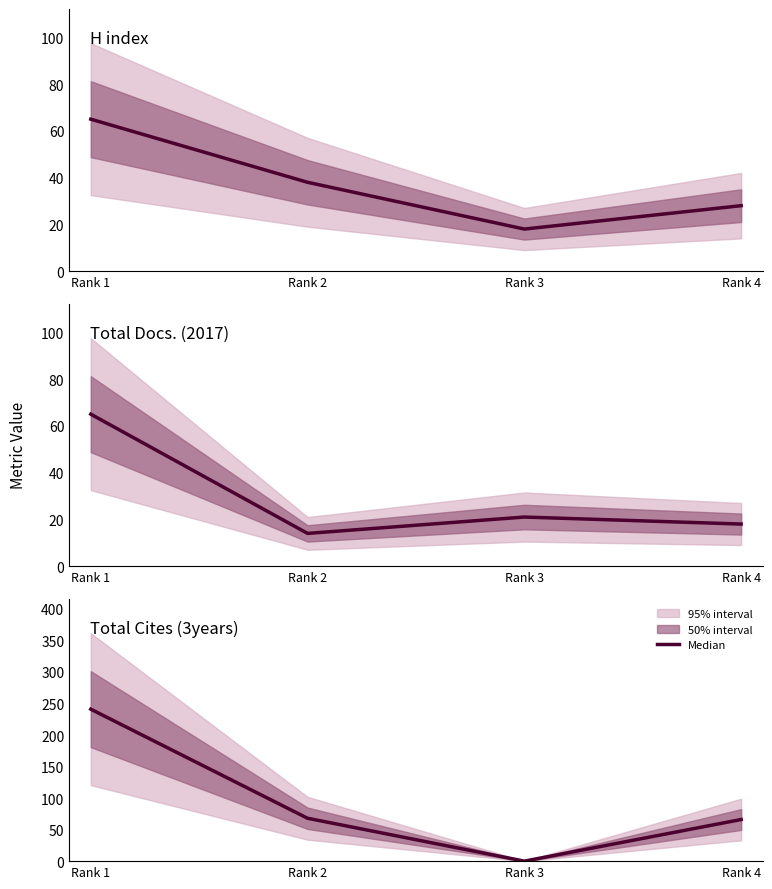

What is the highest value of the Total Docs. (2017) series?

65